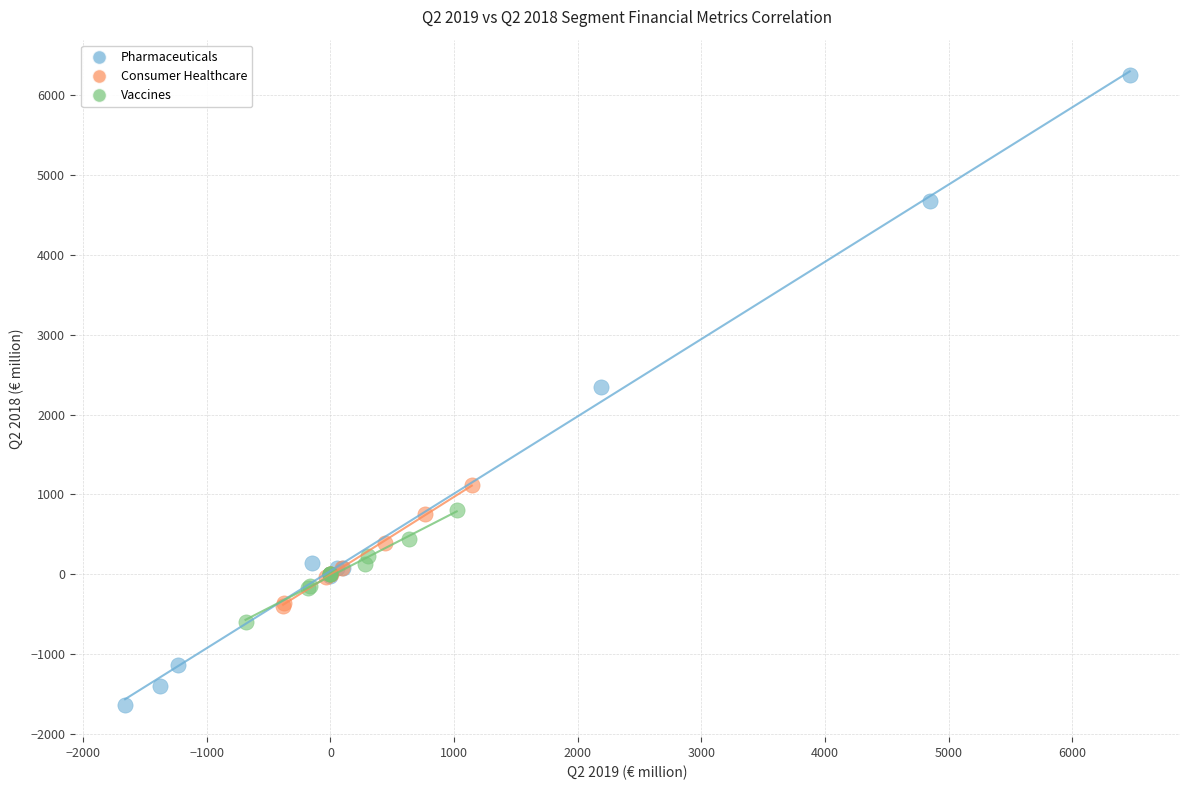

Which series has the widest spread of Y values?

Pharmaceuticals